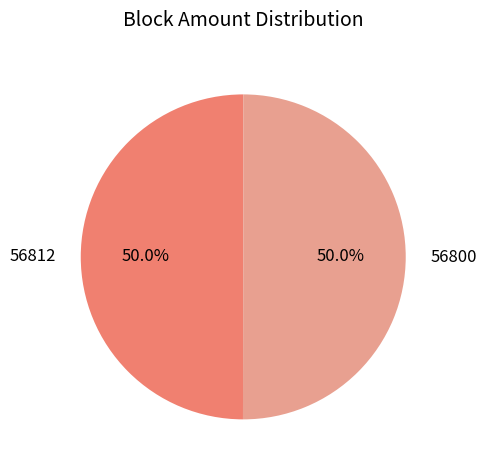

What is the total percentage of 56812 and 56800?

100.0%